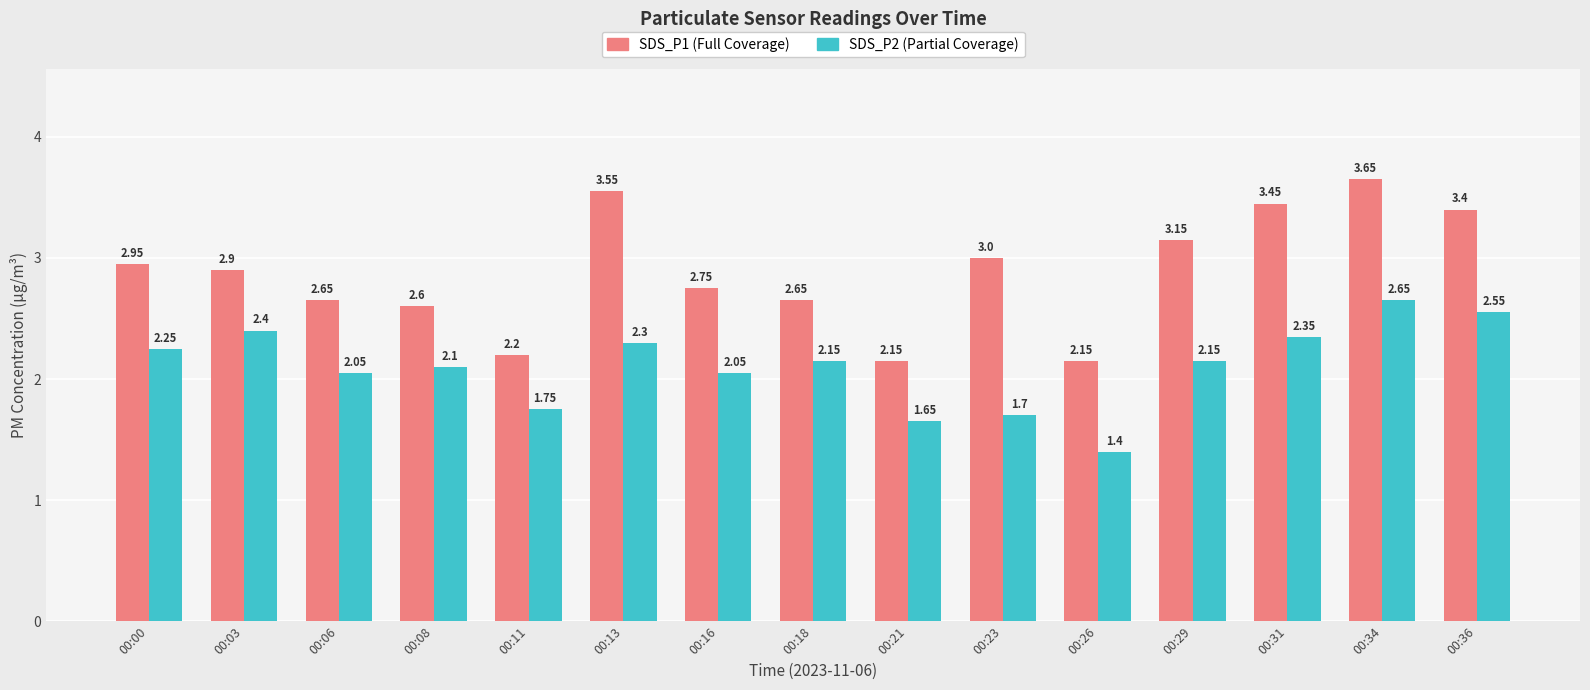

How many bars are there in total?

30